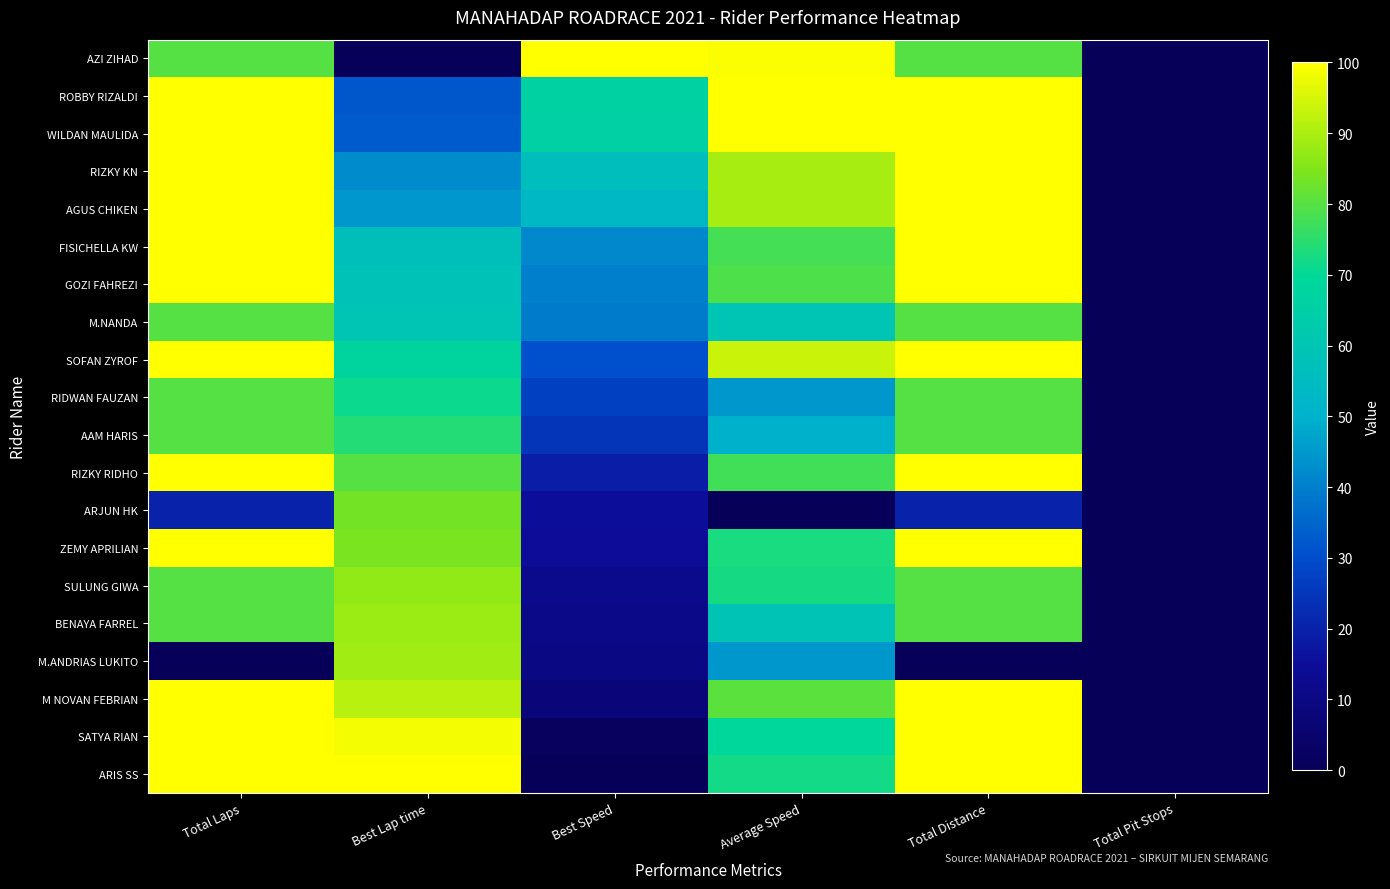

List the series in order of their peak value, lowest first.

M.NANDA, RIDWAN FAUZAN, AAM HARIS, ARJUN HK, SULUNG GIWA, BENAYA FARREL, M.ANDRIAS LUKITO, AZI ZIHAD, ROBBY RIZALDI, WILDAN MAULIDA, RIZKY KN, AGUS CHIKEN, FISICHELLA KW, GOZI FAHREZI, SOFAN ZYROF, RIZKY RIDHO, ZEMY APRILIAN, M NOVAN FEBRIAN, SATYA RIAN, ARIS SS